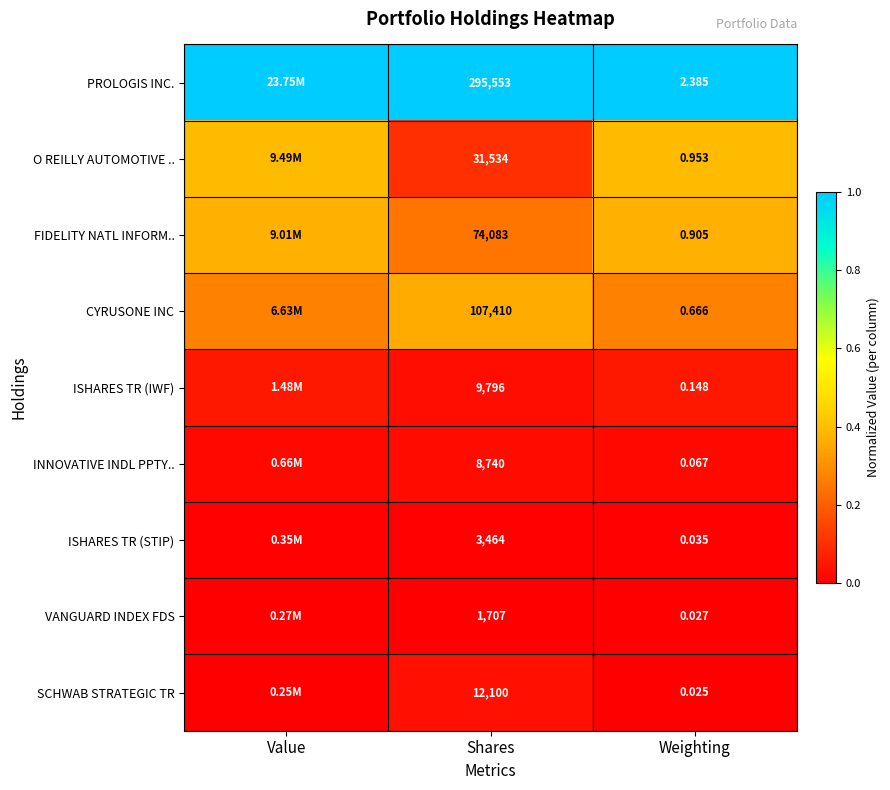

At Weighting, list the series in order from smallest to largest.

SCHWAB STRATEGIC TR, VANGUARD INDEX FDS, ISHARES TR (STIP), INNOVATIVE INDL PPTY.., ISHARES TR (IWF), CYRUSONE INC, FIDELITY NATL INFORM.., O REILLY AUTOMOTIVE .., PROLOGIS INC.